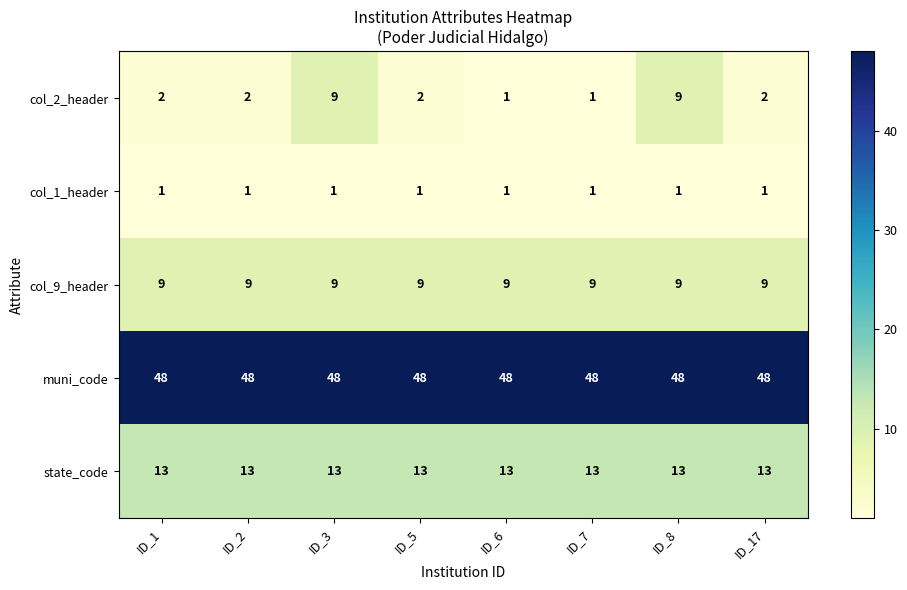

What is the minimum value shown in the chart?

1